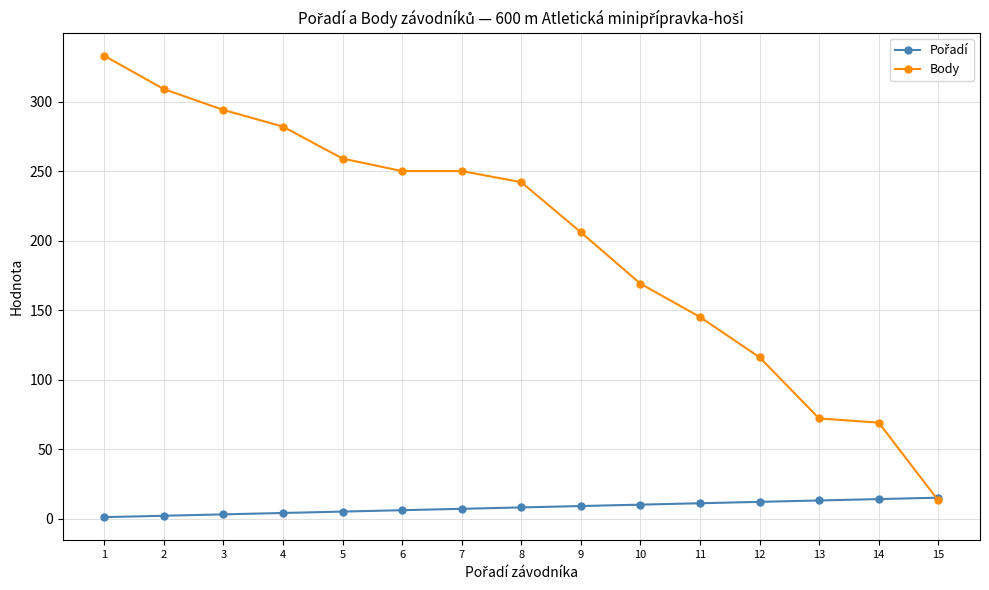

The value of Body at 2 is 79. True or false?

False